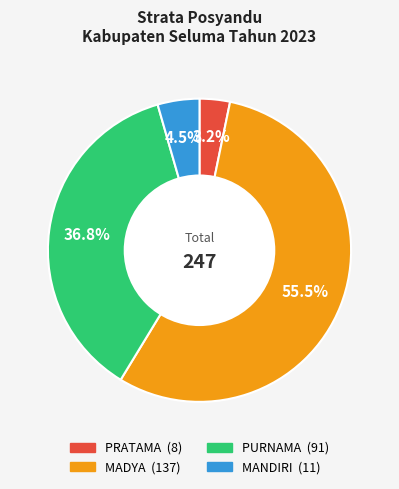

Between PURNAMA and MADYA, which is larger?

MADYA